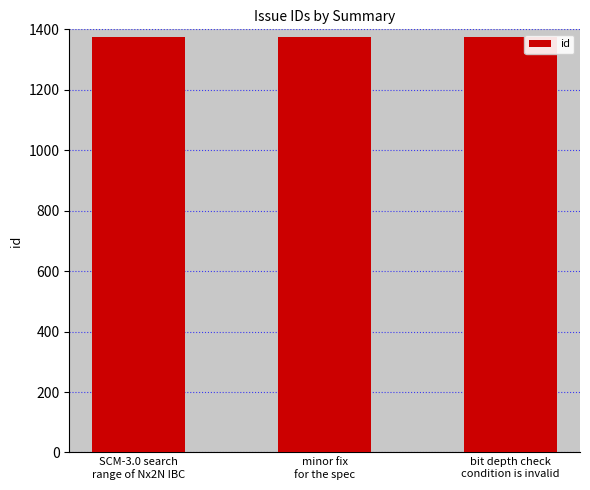

Count the number of data series in this chart.

1